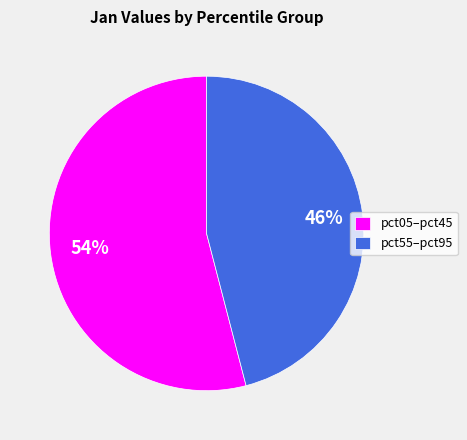

Do pct05–pct45 and pct55–pct95 together represent more than half of the pie?

Yes